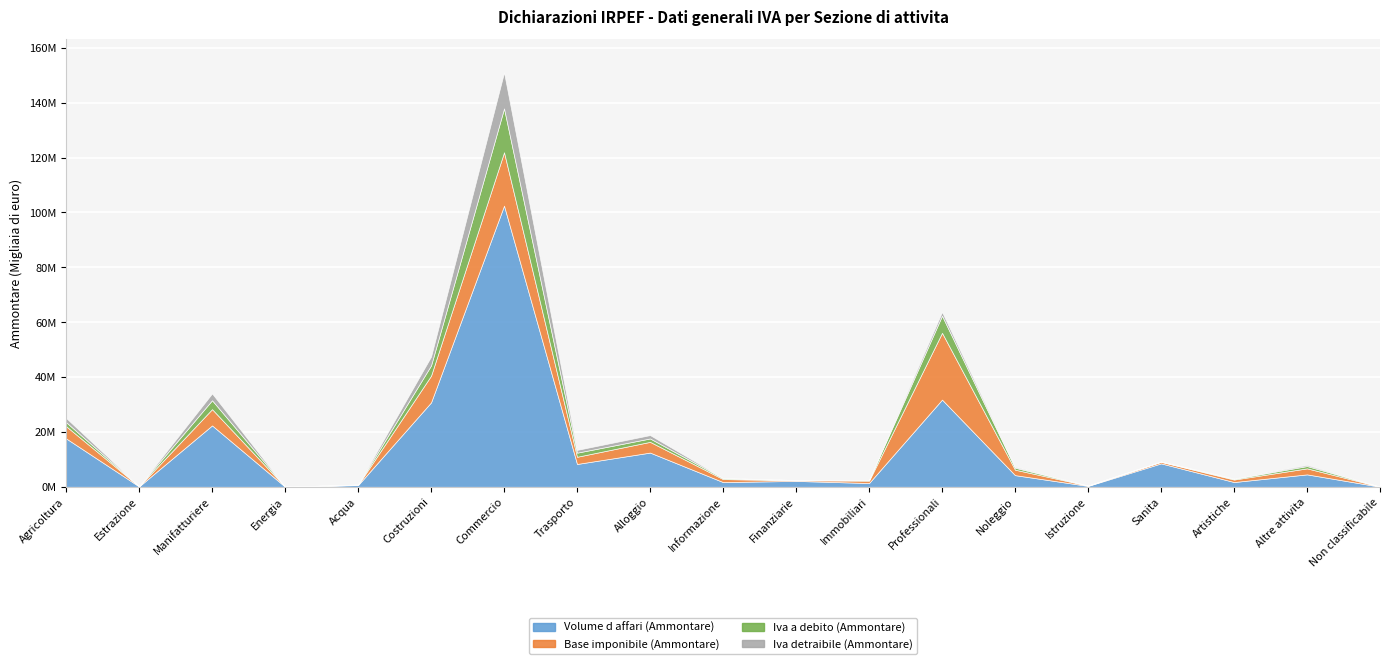

What is the difference between the second highest and second lowest values in the Iva a debito (Ammontare) series?

6236036